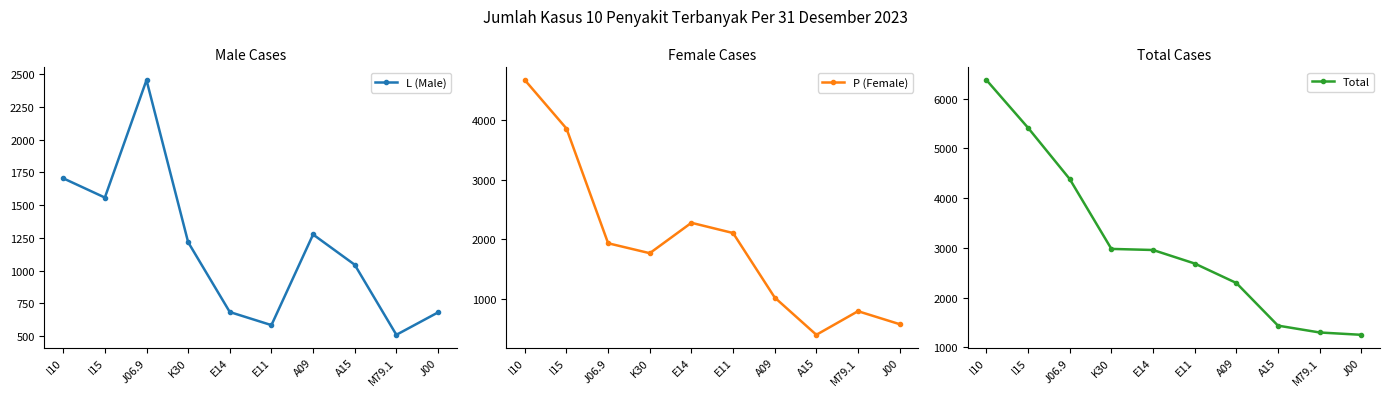

True or false: Total has more than 1 interior local peaks.

False